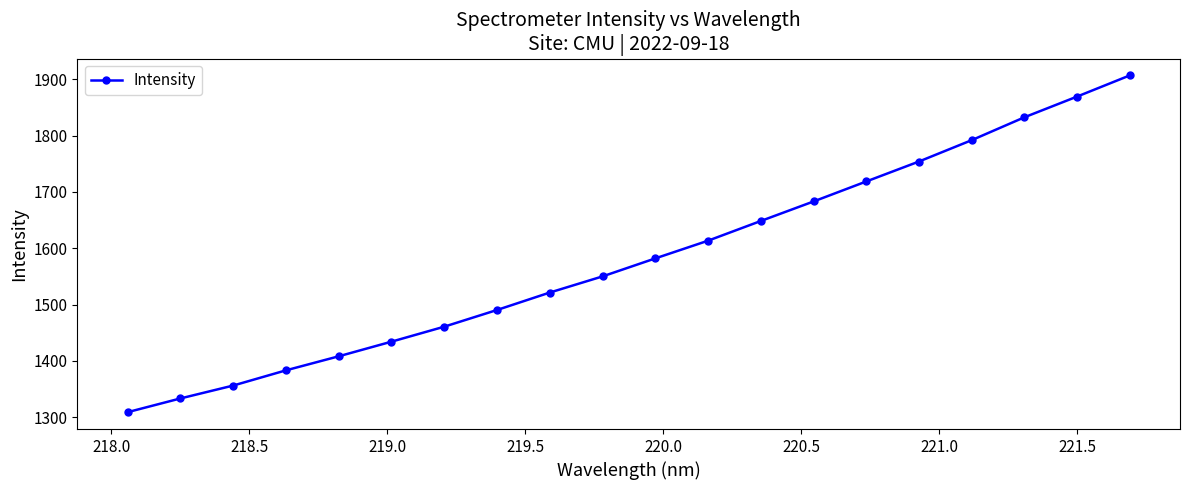

What is the value of the 2nd point from the left?

1333.0